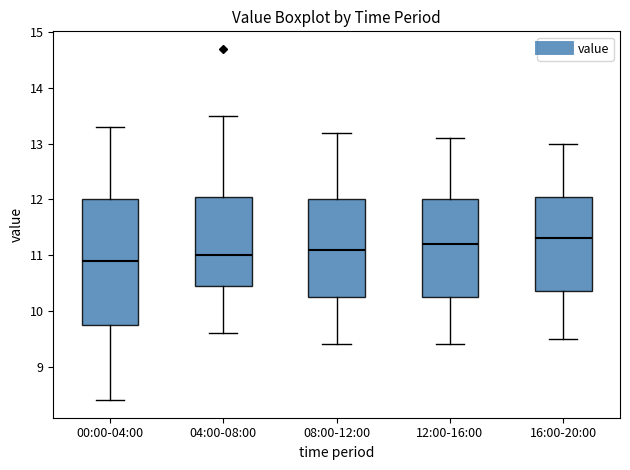

Comparing the boxes themselves (not the whiskers), which one is the tallest?

00:00-04:00